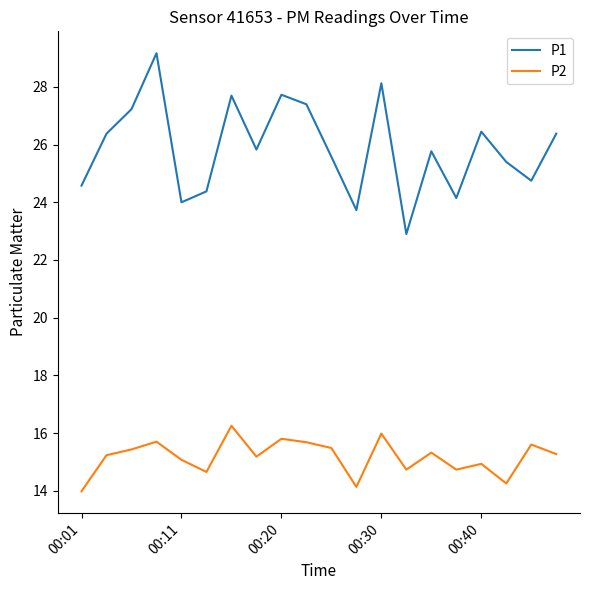

What is the difference between the maximum and minimum values in the P2 series?

2.3